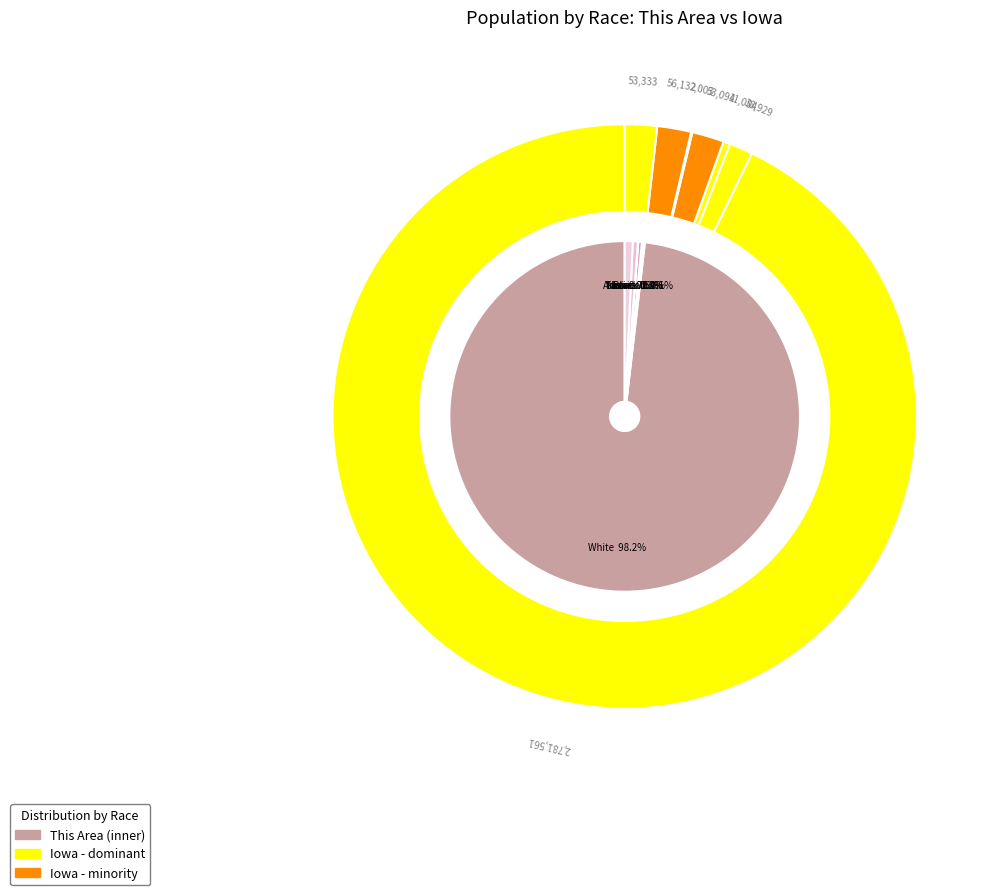

What portion of the pie excludes Two or More Races?

99.3%